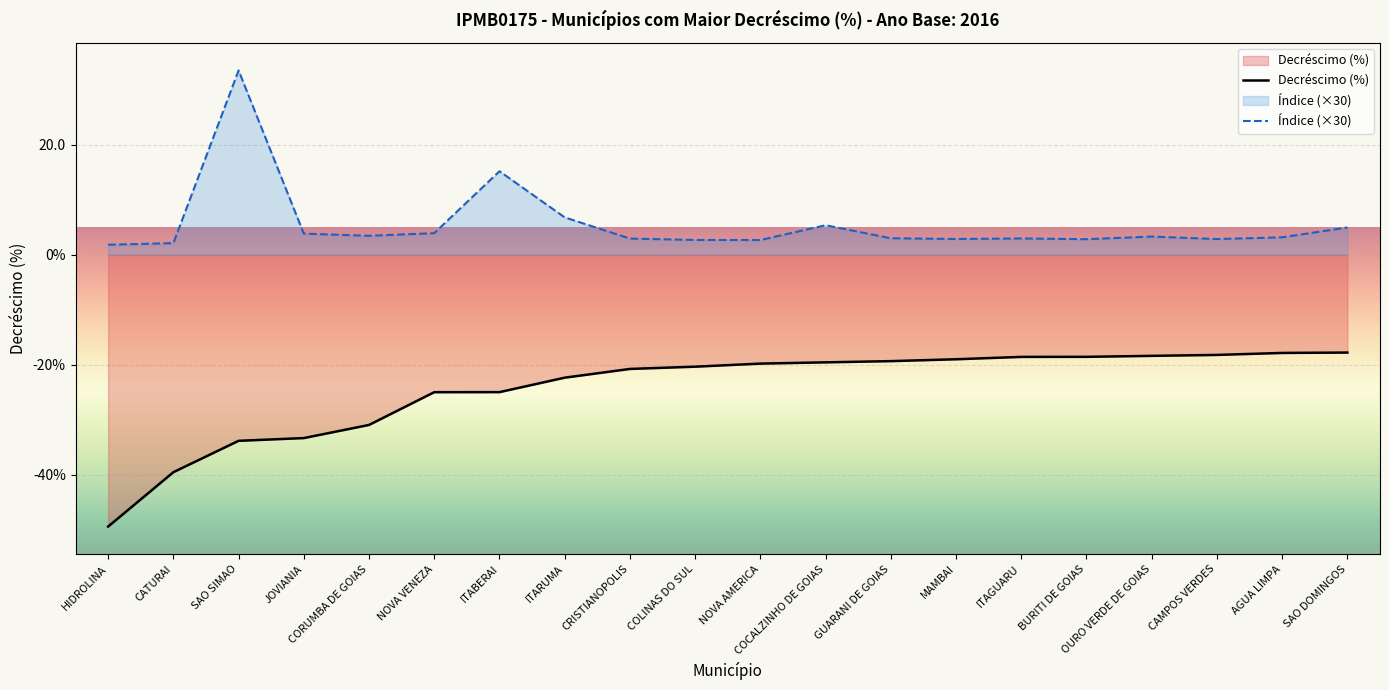

Reading left to right, extract all data points from this chart.

Decréscimo (%): HIDROLINA=-49.5	CATURAI=-39.6	SAO SIMAO=-33.9	JOVIANIA=-33.4	CORUMBA DE GOIAS=-31.0	NOVA VENEZA=-25.0	ITABERAI=-25.0	ITARUMA=-22.4	CRISTIANOPOLIS=-20.8	COLINAS DO SUL=-20.4	NOVA AMERICA=-19.8	COCALZINHO DE GOIAS=-19.6	GUARANI DE GOIAS=-19.4	MAMBAI=-19.0	ITAGUARU=-18.6	BURITI DE GOIAS=-18.6	OURO VERDE DE GOIAS=-18.4	CAMPOS VERDES=-18.2	AGUA LIMPA=-17.9	SAO DOMINGOS=-17.8
Índice (×30): HIDROLINA=1.8	CATURAI=2.1	SAO SIMAO=33.5	JOVIANIA=3.8	CORUMBA DE GOIAS=3.4	NOVA VENEZA=3.9	ITABERAI=15.2	ITARUMA=6.8	CRISTIANOPOLIS=2.9	COLINAS DO SUL=2.7	NOVA AMERICA=2.7	COCALZINHO DE GOIAS=5.4	GUARANI DE GOIAS=3.0	MAMBAI=2.9	ITAGUARU=3.0	BURITI DE GOIAS=2.8	OURO VERDE DE GOIAS=3.3	CAMPOS VERDES=2.8	AGUA LIMPA=3.2	SAO DOMINGOS=5.0